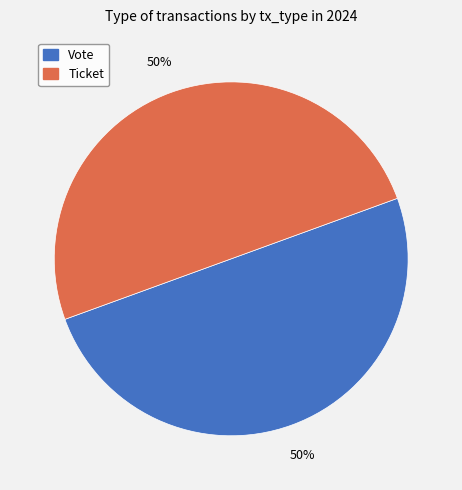

Combined, do Vote and Ticket account for over 50%?

Yes